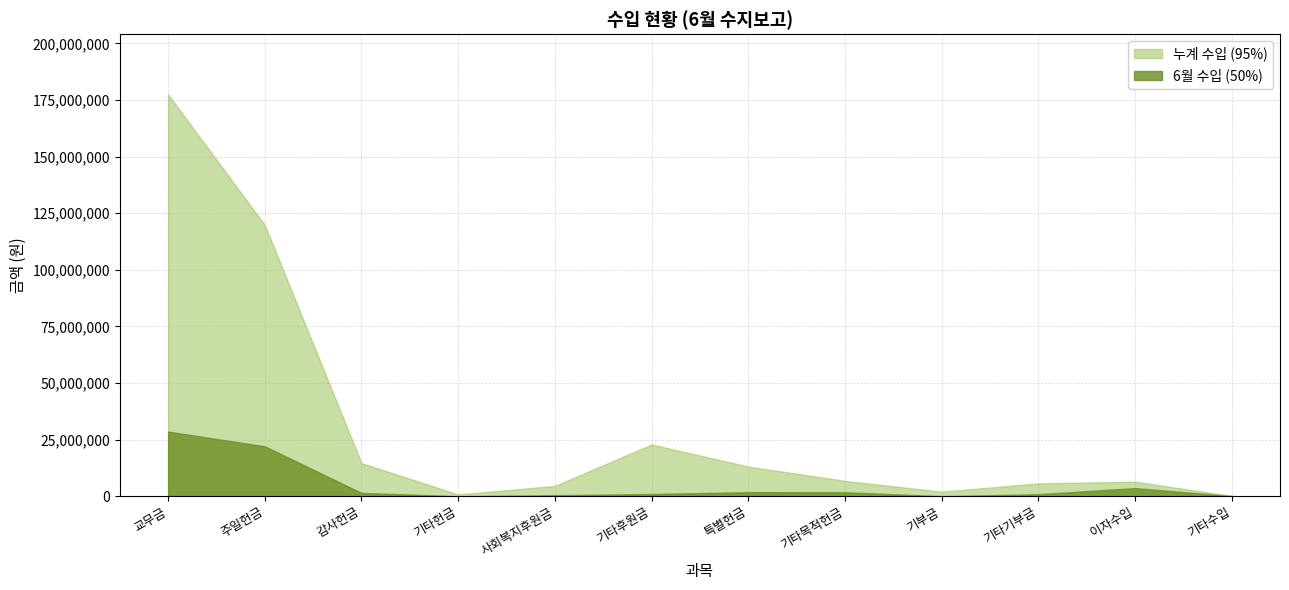

True or false: 6월 수입 (50%) and 누계 수입 (95%) cross at least once.

False